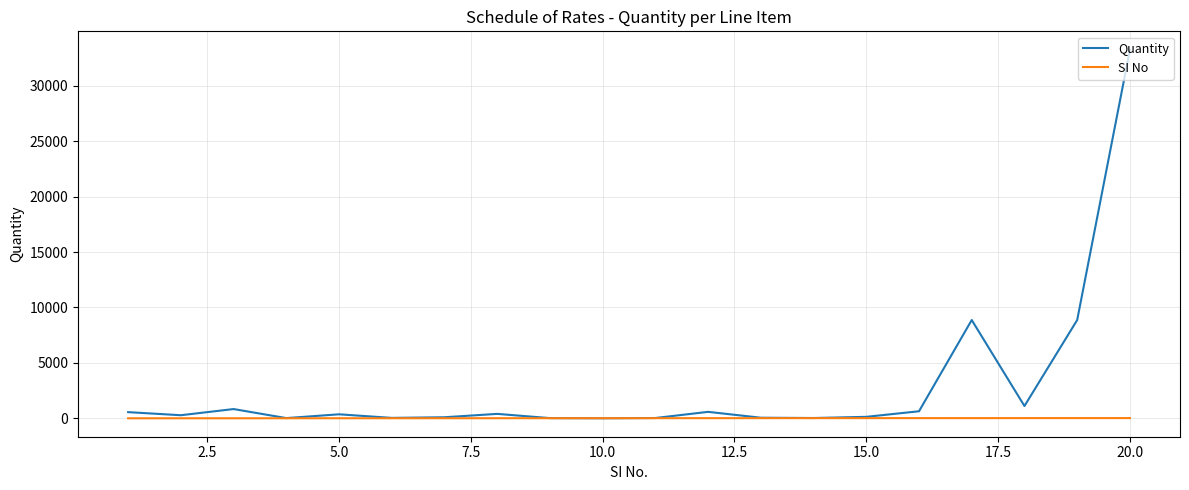

Which series ends up on top after the final intersection of SI No and Quantity?

Quantity